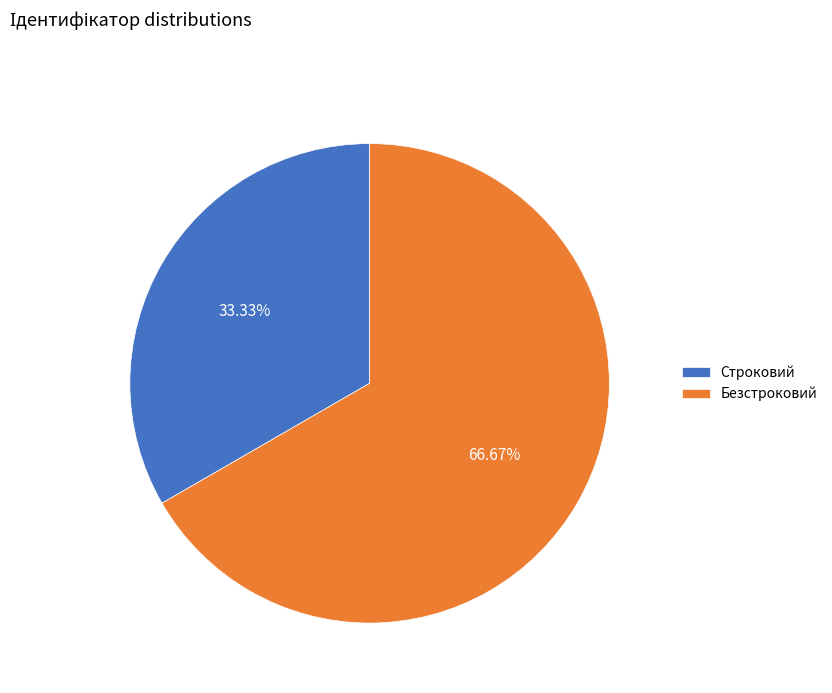

Which category accounts for the majority?

Безстроковий